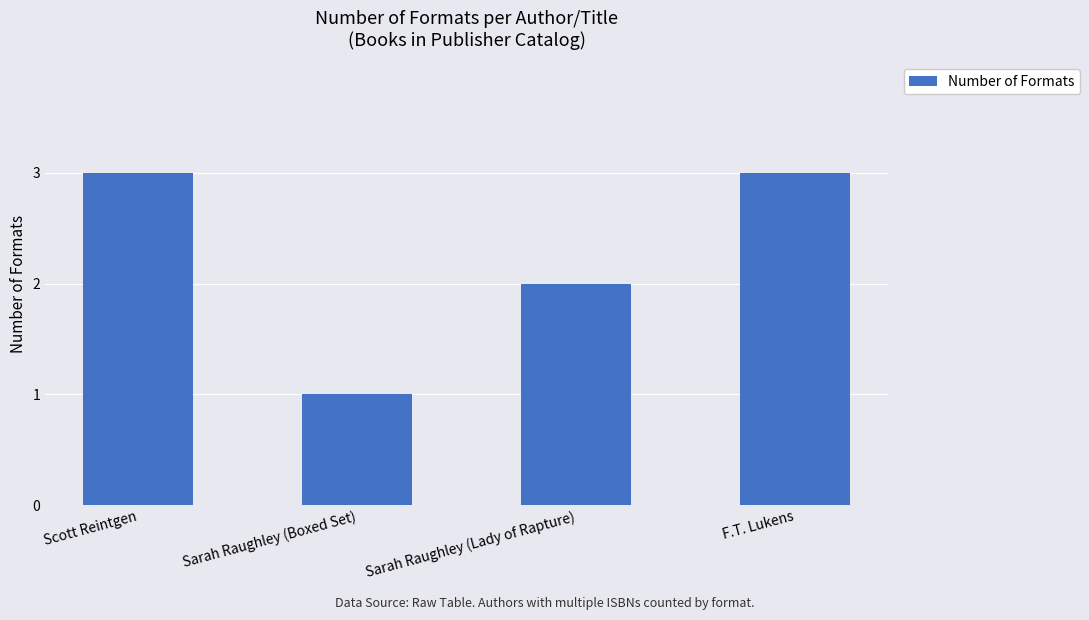

Which category has the lowest value across all series?

Sarah Raughley (Boxed Set)